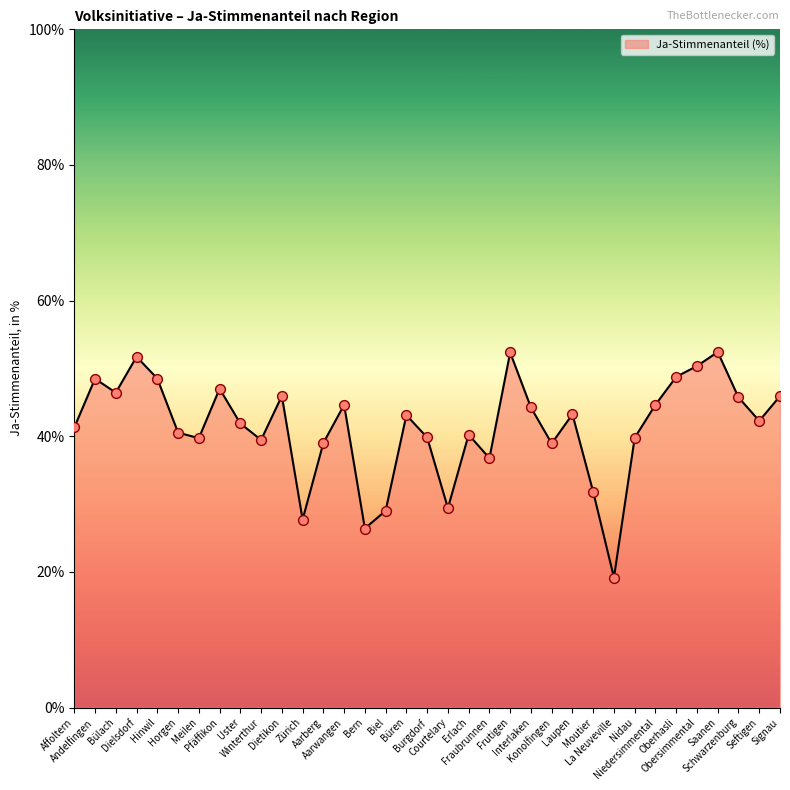

Between Aarwangen and Oberhasli, which is larger?

Oberhasli